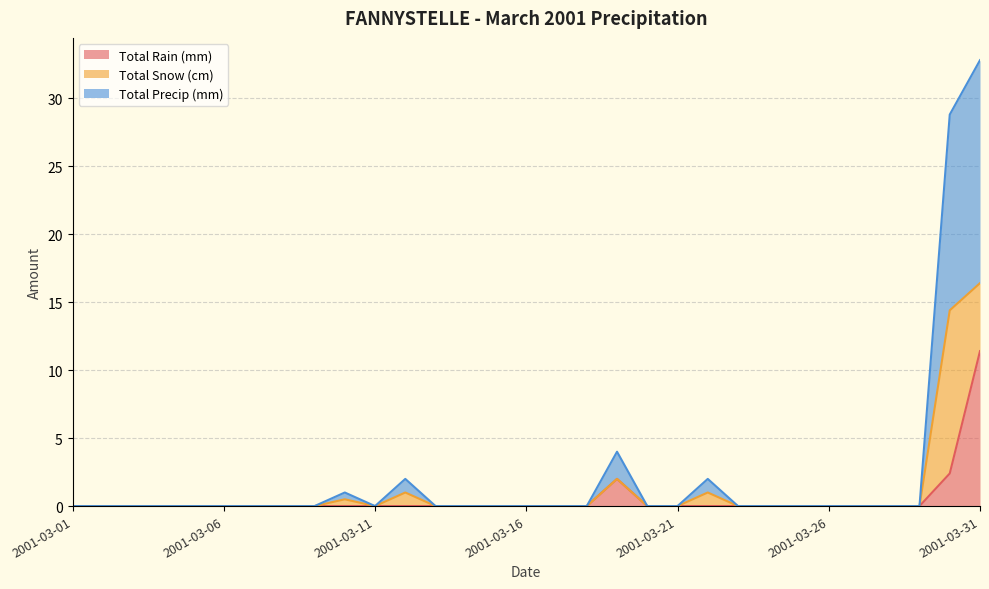

Which series has the largest range (max minus min)?

Total Precip (mm)